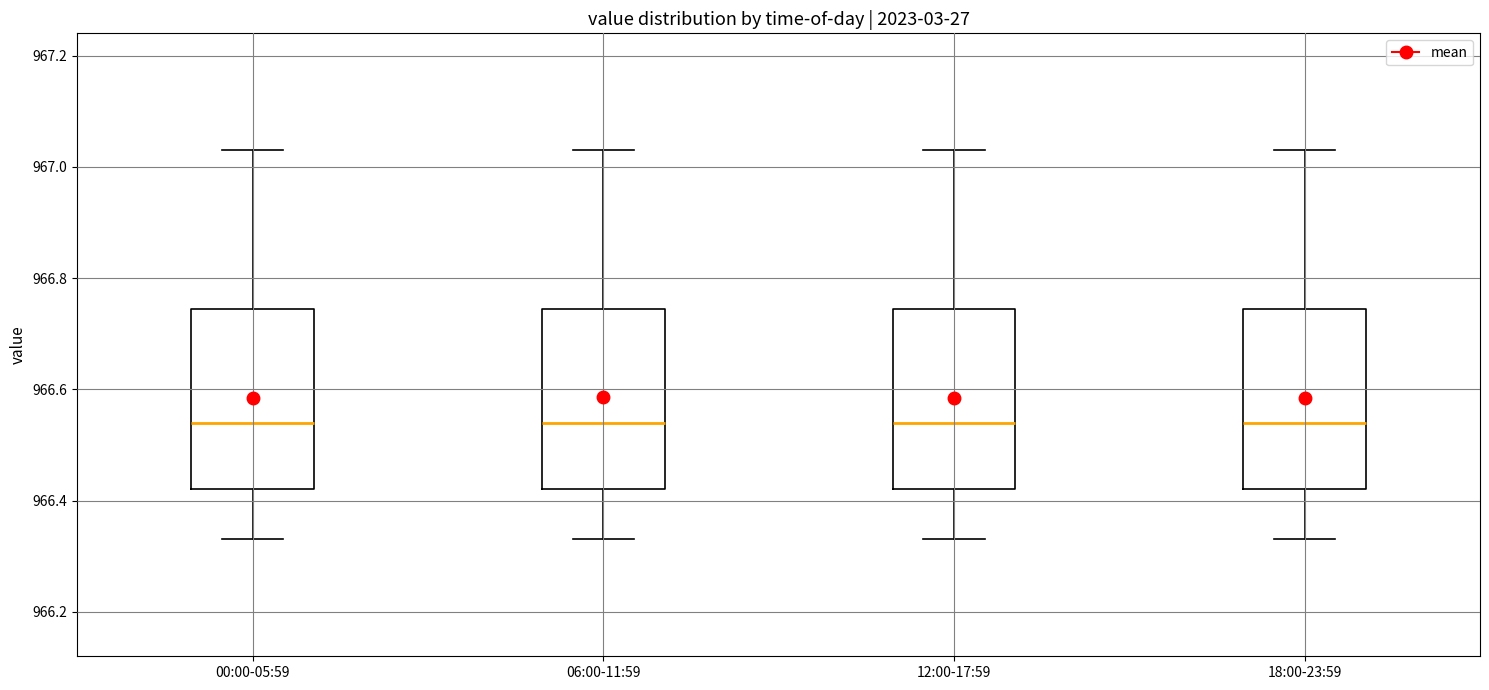

Reading left to right, transcribe this box plot: for each box, give where its median line is, the range the box spans, and where its two whiskers end, as read against the y-axis. The values are not printed on the chart, so give them approximately, as read against the axis.

00:00-05:59: median 966.54, box 966.42 to 966.74, whiskers 966.34 to 967.04
06:00-11:59: median 966.54, box 966.42 to 966.74, whiskers 966.34 to 967.04
12:00-17:59: median 966.54, box 966.42 to 966.74, whiskers 966.34 to 967.04
18:00-23:59: median 966.54, box 966.42 to 966.74, whiskers 966.34 to 967.04